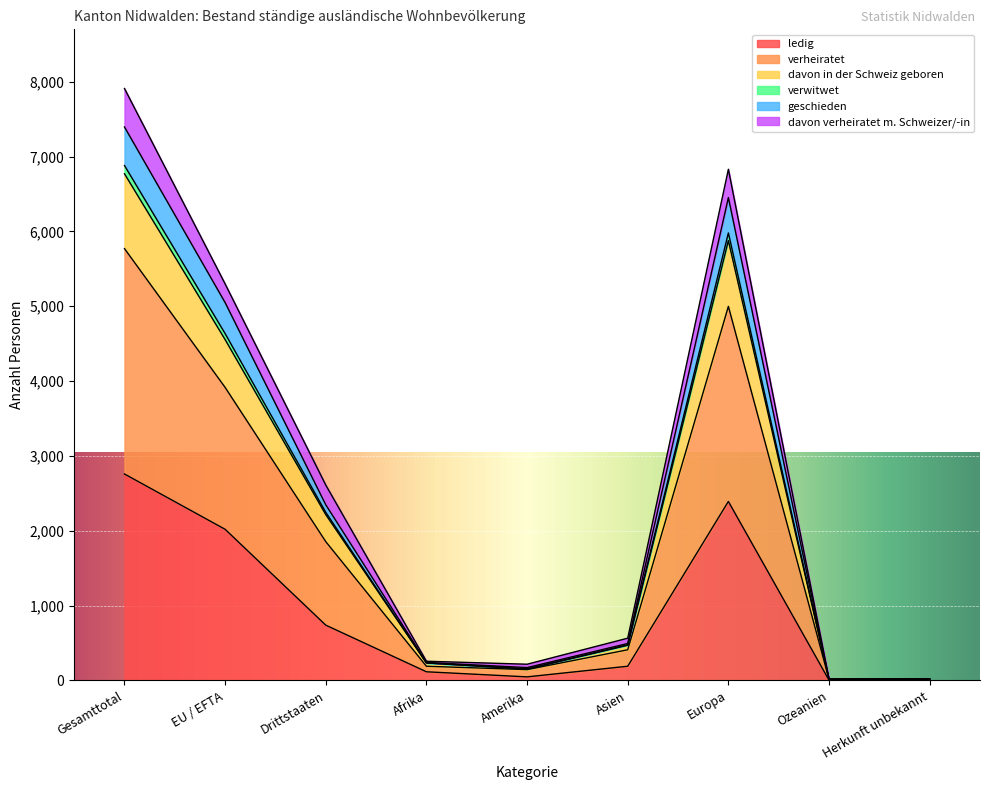

Which series has the widest spread of values?

verheiratet